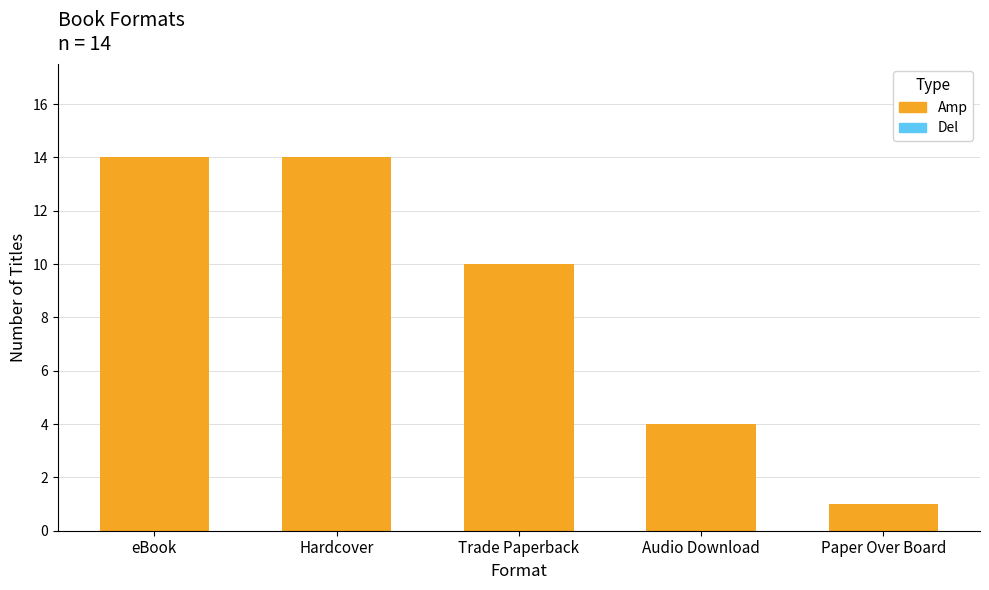

What is the maximum value shown in the chart?

14